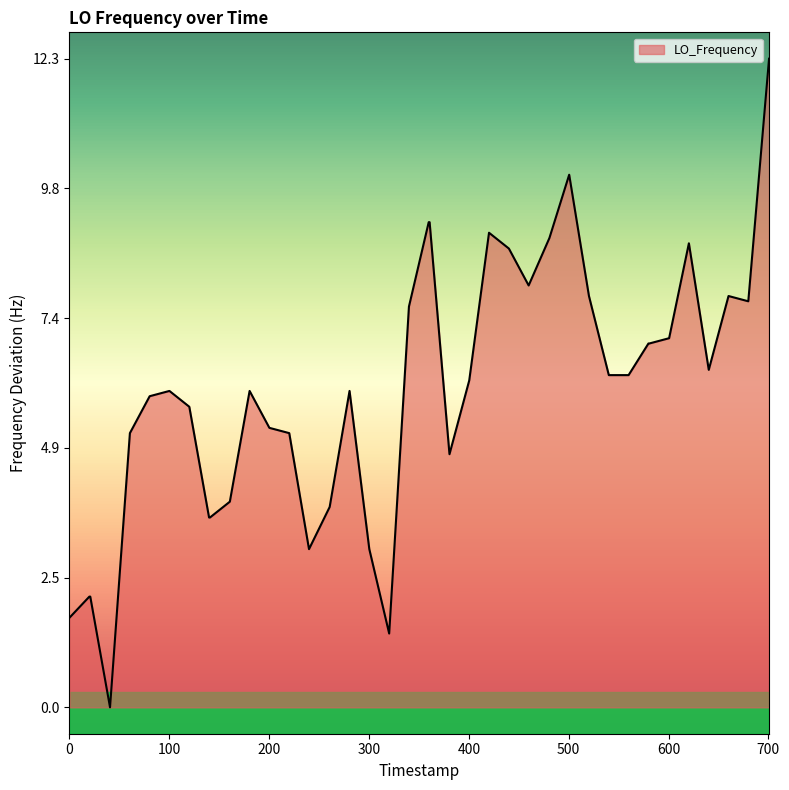

What is the maximum value shown in the chart?

12.3